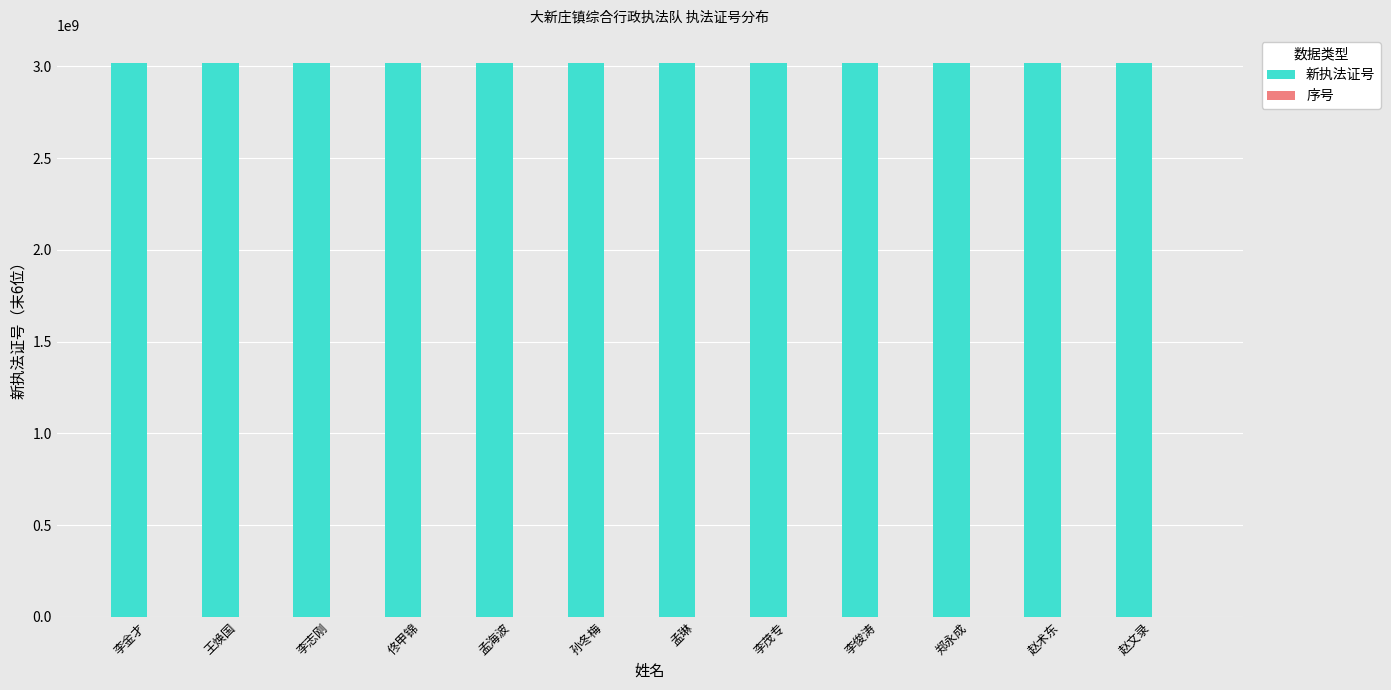

What is the greatest value displayed?

3021097173